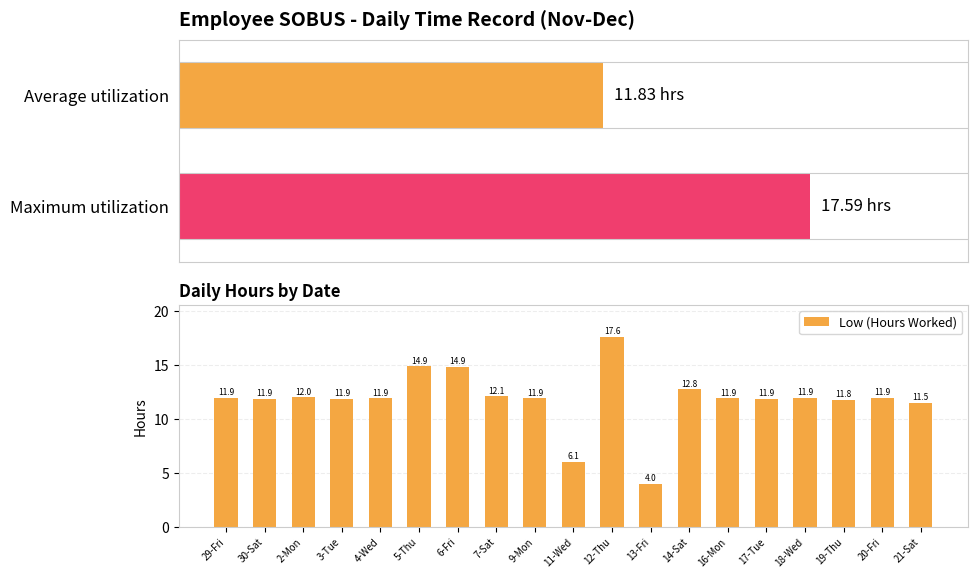

How many distinct data groups are displayed?

1